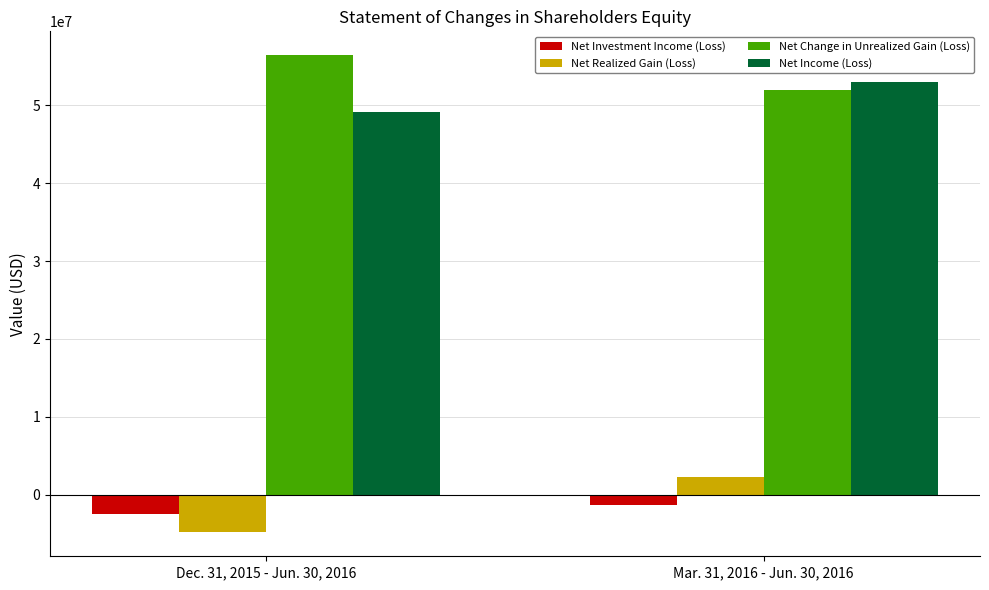

How many data points in Net Realized Gain (Loss) are less than 2265007?

1